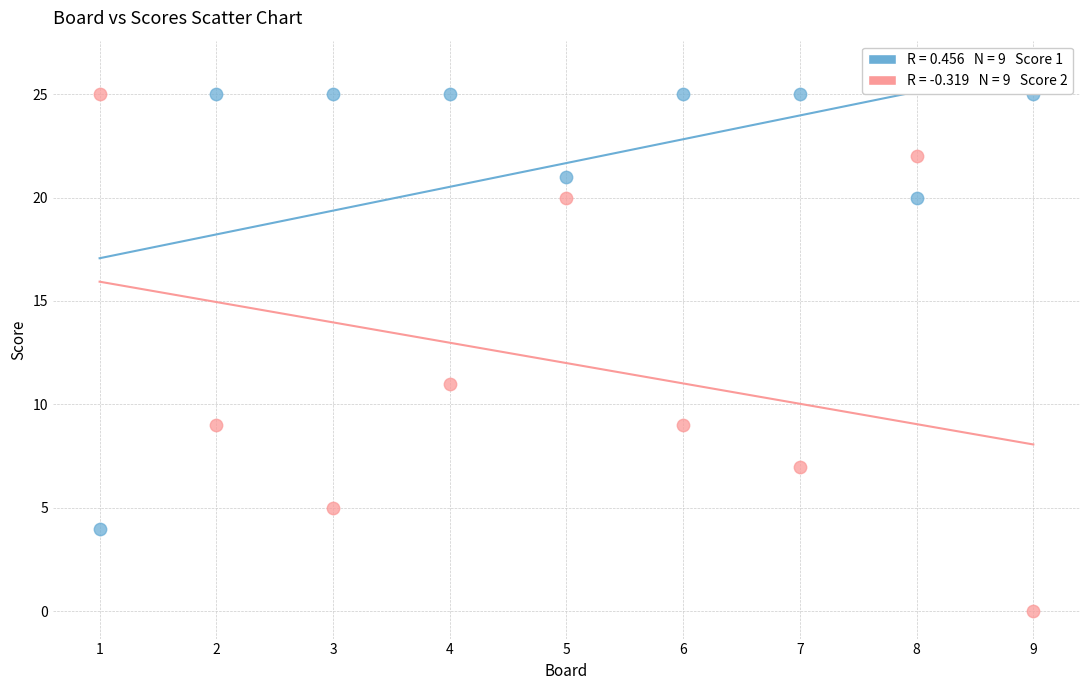

Across all data points, what is the range of X values (max minus min)?

8